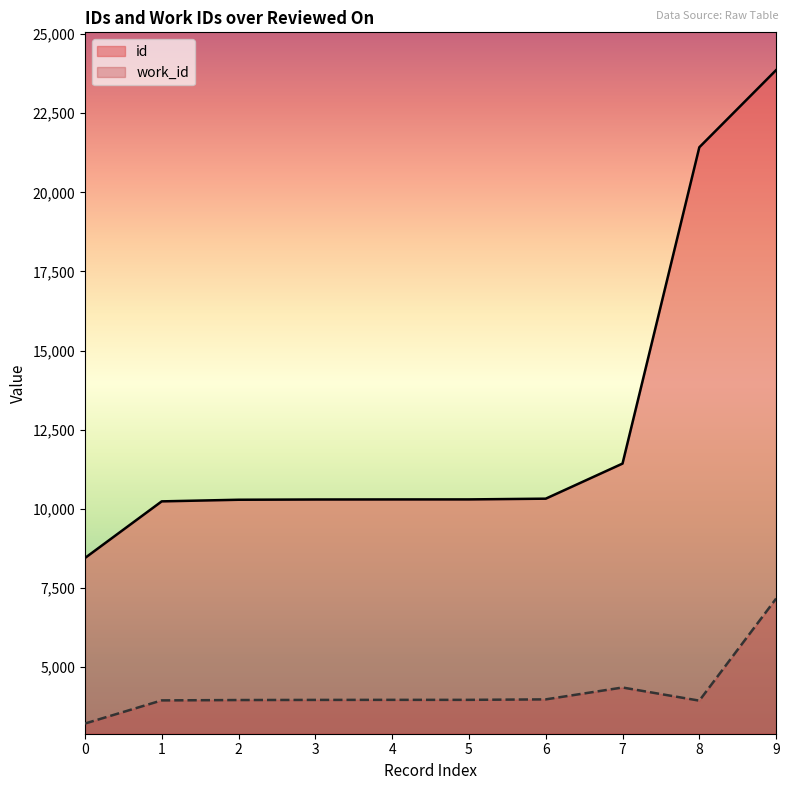

How many data points in id are less than 10297?

5